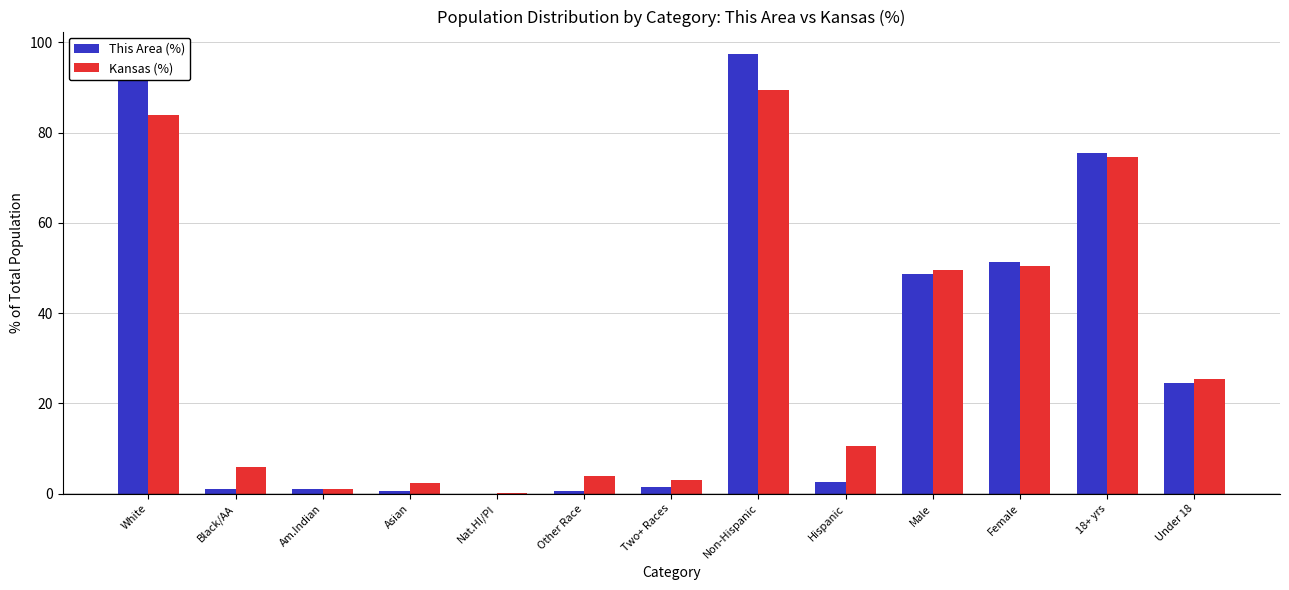

What is the sum of all Kansas (%) values?

400.0